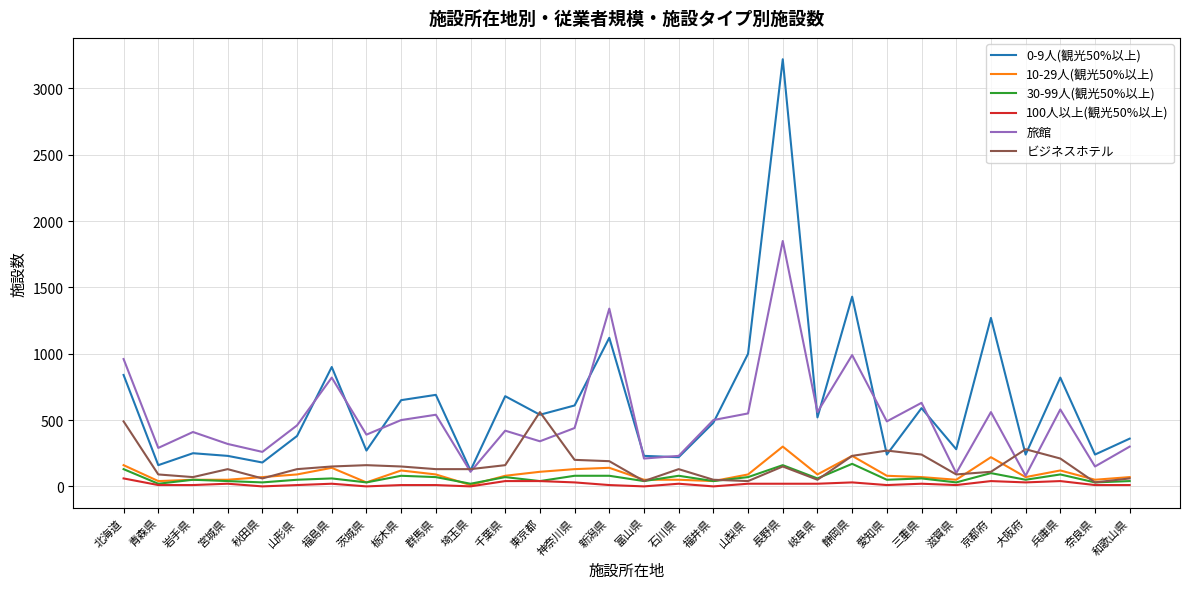

Is this an area chart (filled region under the line)?

No